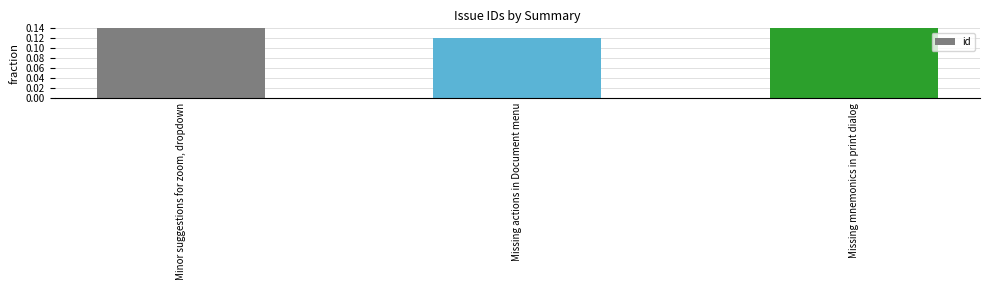

Which label corresponds to the smallest value in the chart?

Missing actions in Document menu